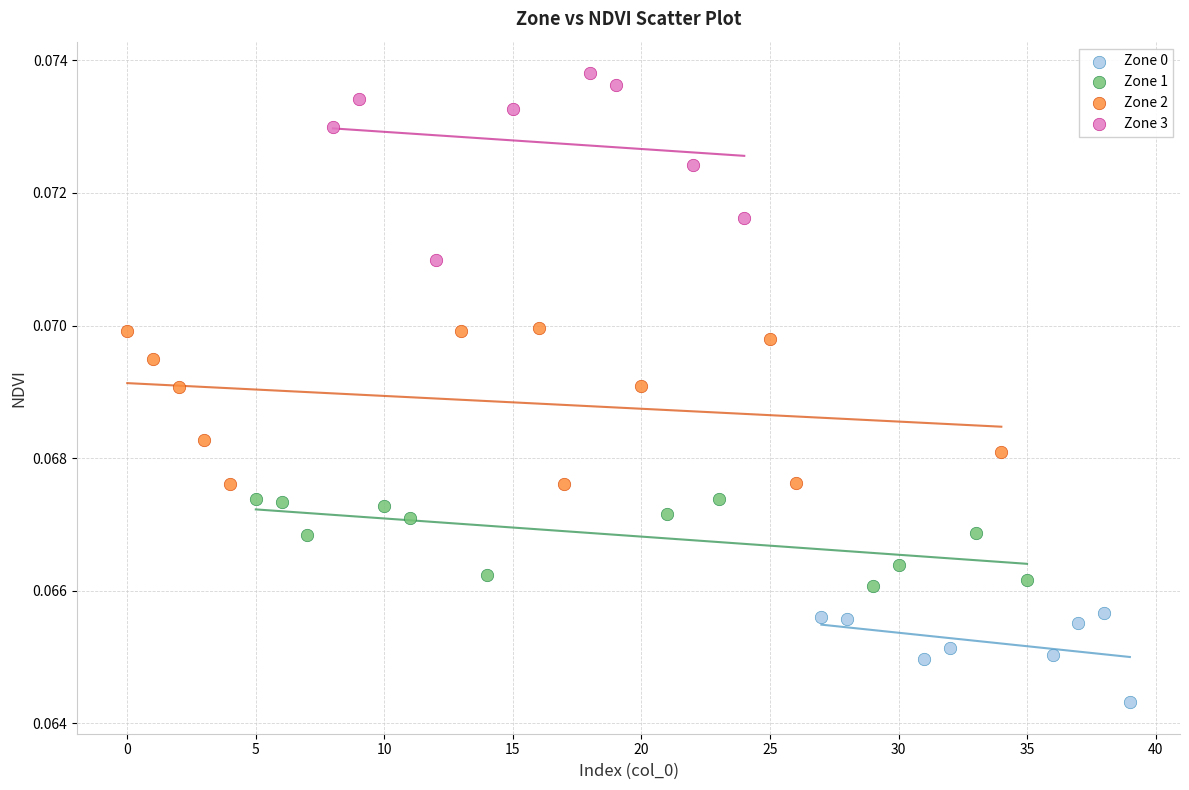

Which series reaches the minimum Y coordinate?

Zone 0